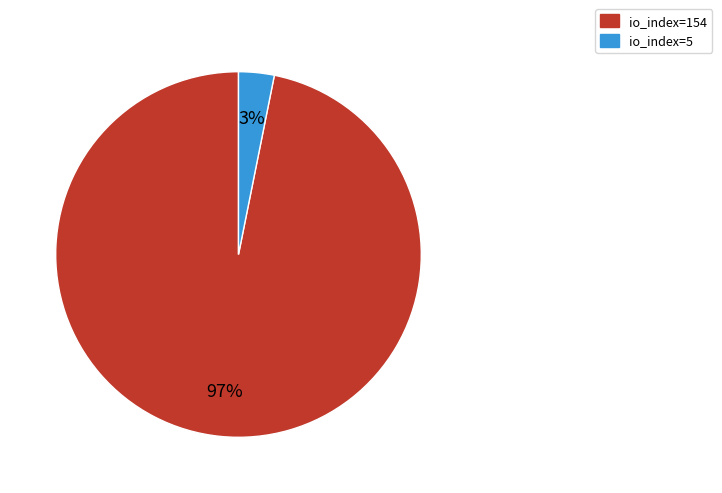

Which slice is the largest?

io_index=154